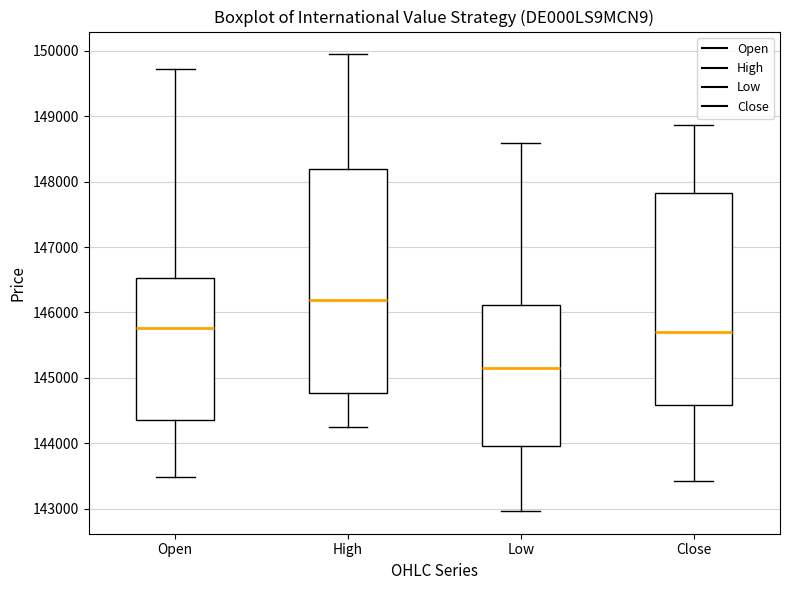

Reading left to right, read every box against the y-axis: the position of its median line, the range the box covers, and the ends of its whiskers. The values are not printed on the chart, so give them approximately, as read against the axis.

Open: median 145800, box 144400 to 146500, whiskers 143500 to 149700
High: median 146200, box 144800 to 148200, whiskers 144200 to 149900
Low: median 145200, box 144000 to 146100, whiskers 143000 to 148600
Close: median 145700, box 144600 to 147800, whiskers 143400 to 148900